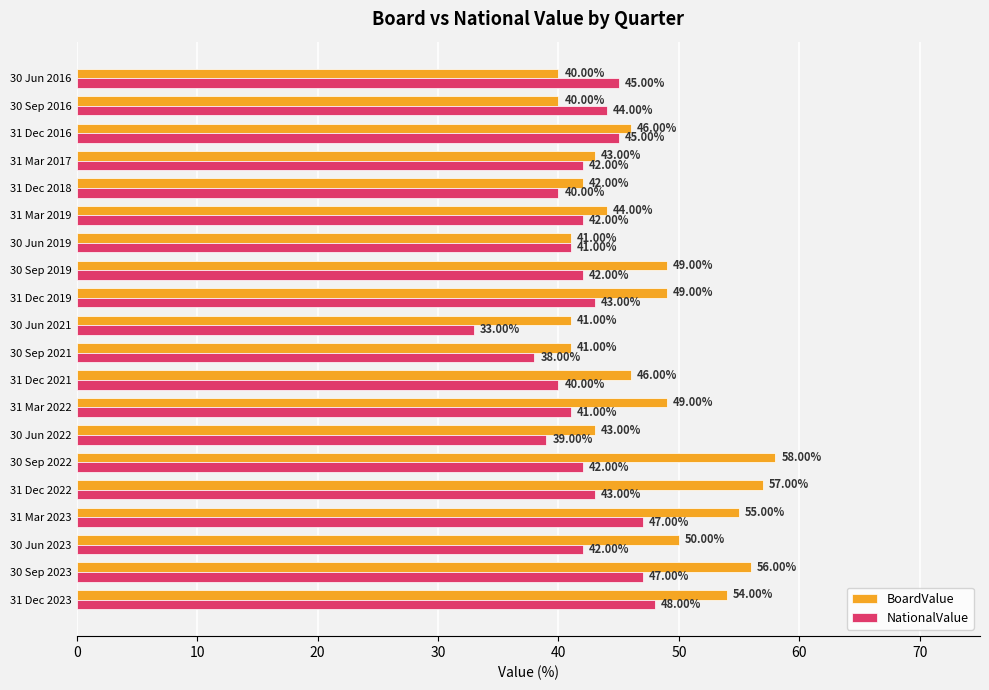

Is the value of BoardValue at 31 Dec 2018 greater than the value of NationalValue at 30 Sep 2016?

No